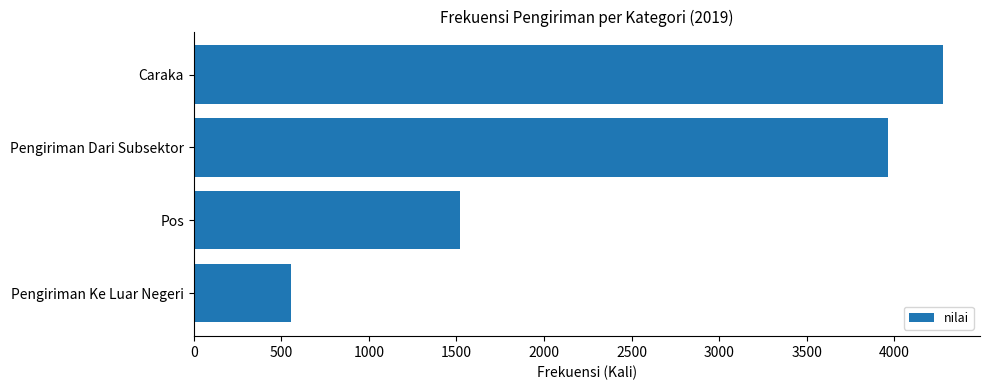

Which label corresponds to the smallest value in the chart?

Pengiriman Ke Luar Negeri